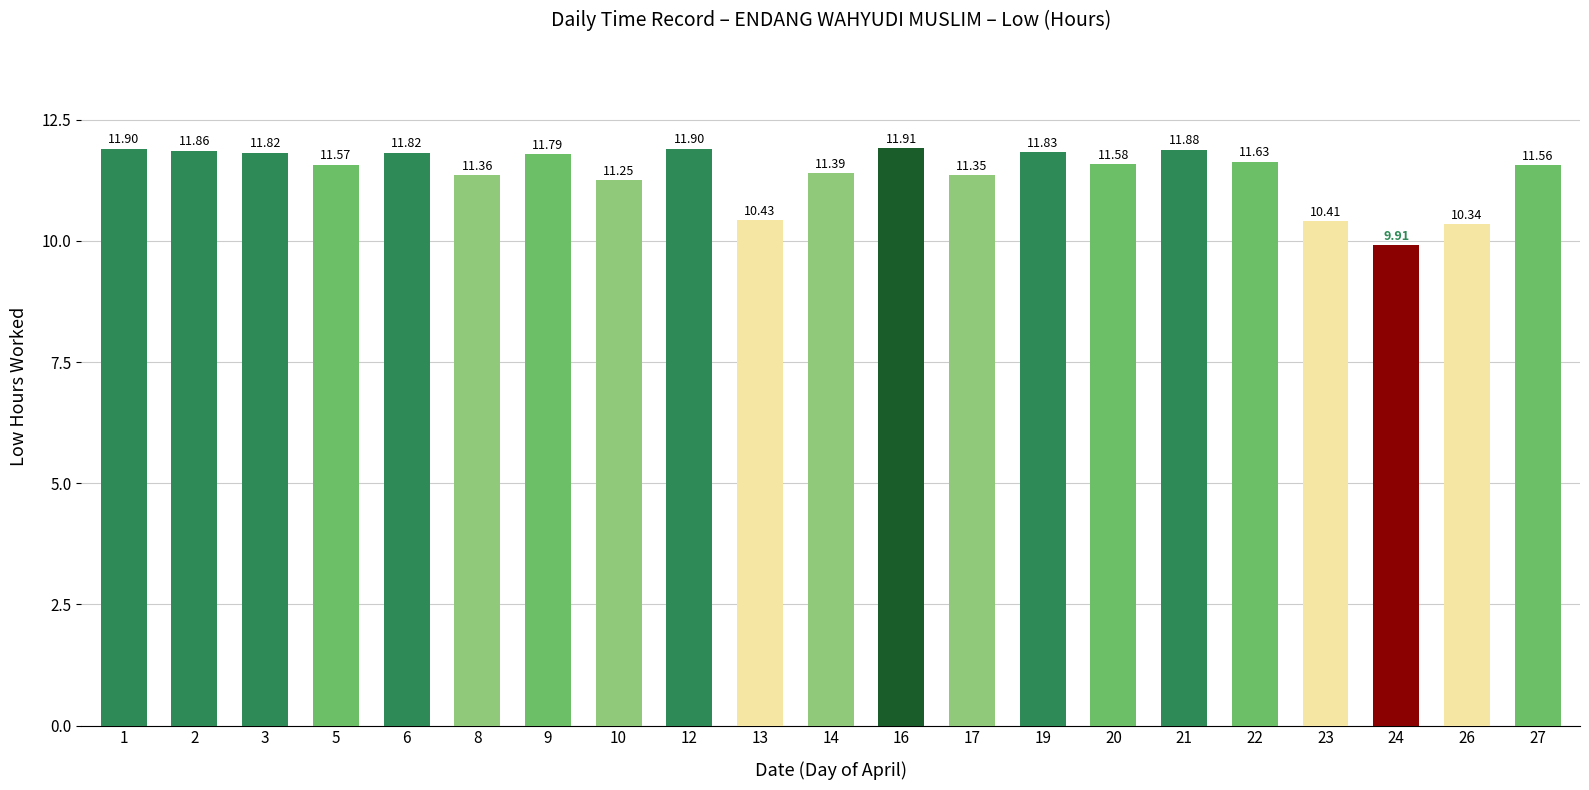

Does the chart contain any negative values?

No